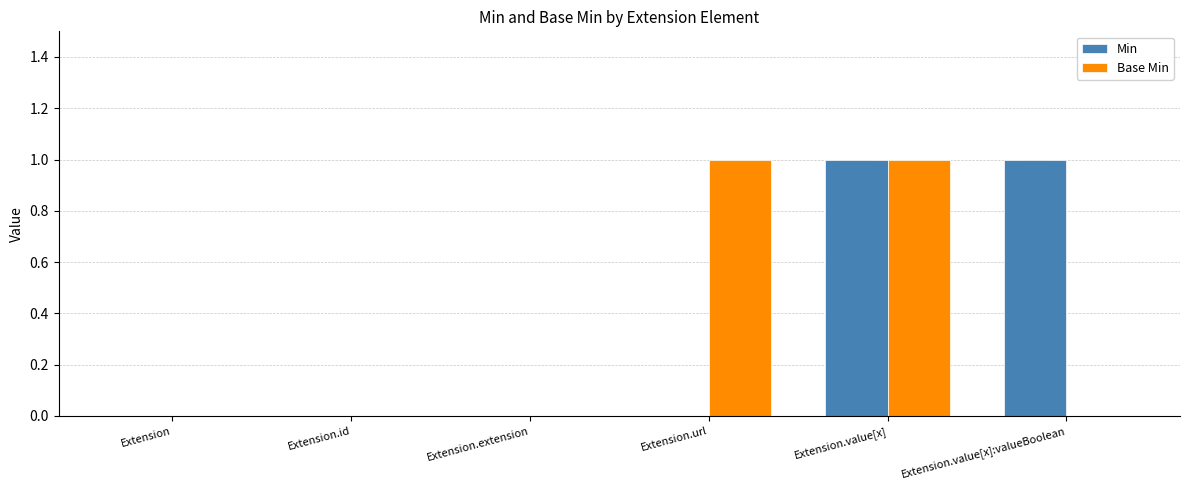

Count the number of categories in the chart.

6